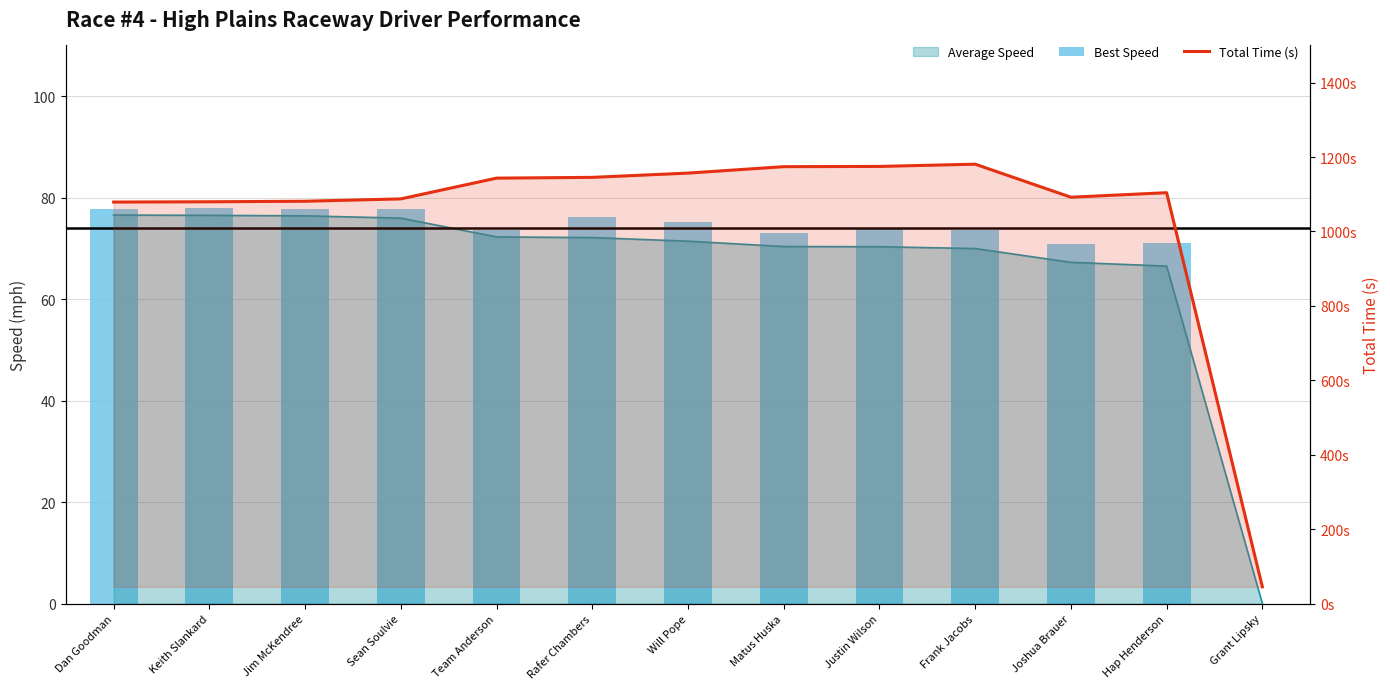

Is the value of Best Speed at Frank Jacobs greater than the value of Total Time (s) at Rafer Chambers?

No